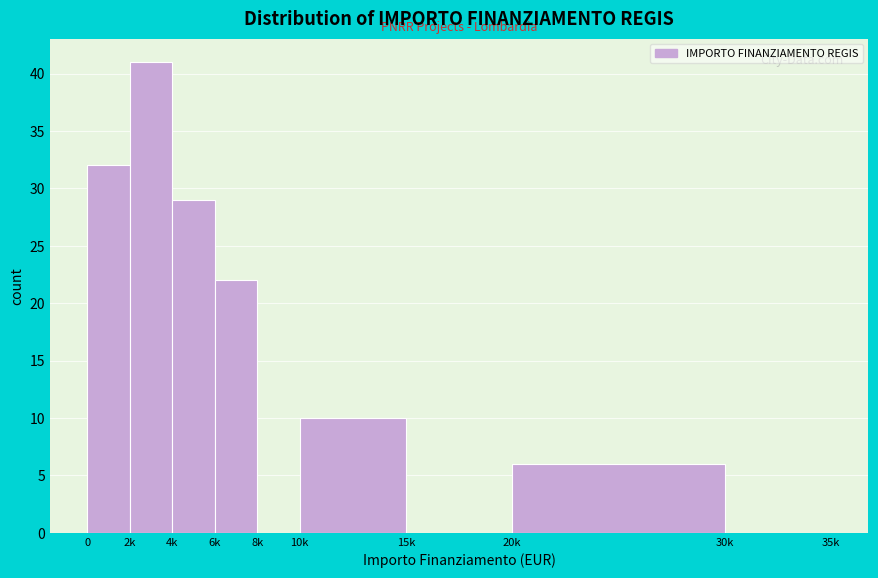

Reading left to right, transcribe all the data shown in this chart.

0=32	2k=41	4k=29	6k=22	8k=0	10k=10	15k=0	20k=6	30k=0